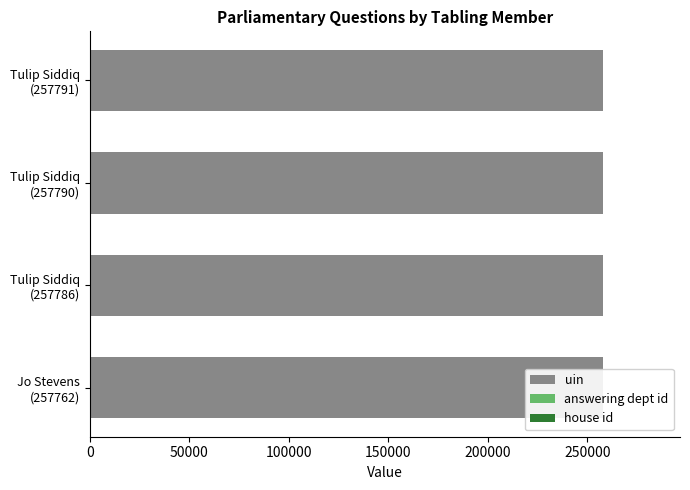

List the labels in order of uin value, largest first.

150000, 100000, 50000, 0